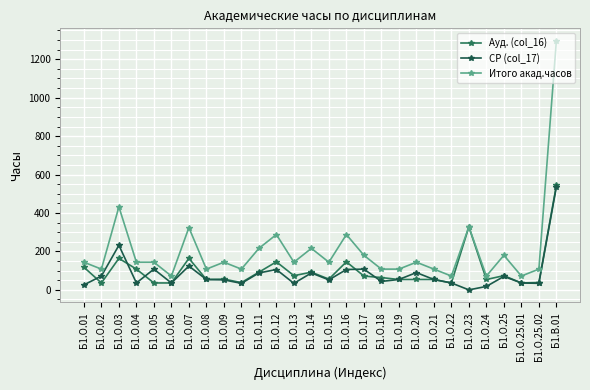

True or false: Итого акад.часов and СР (col_17) cross at least once.

False